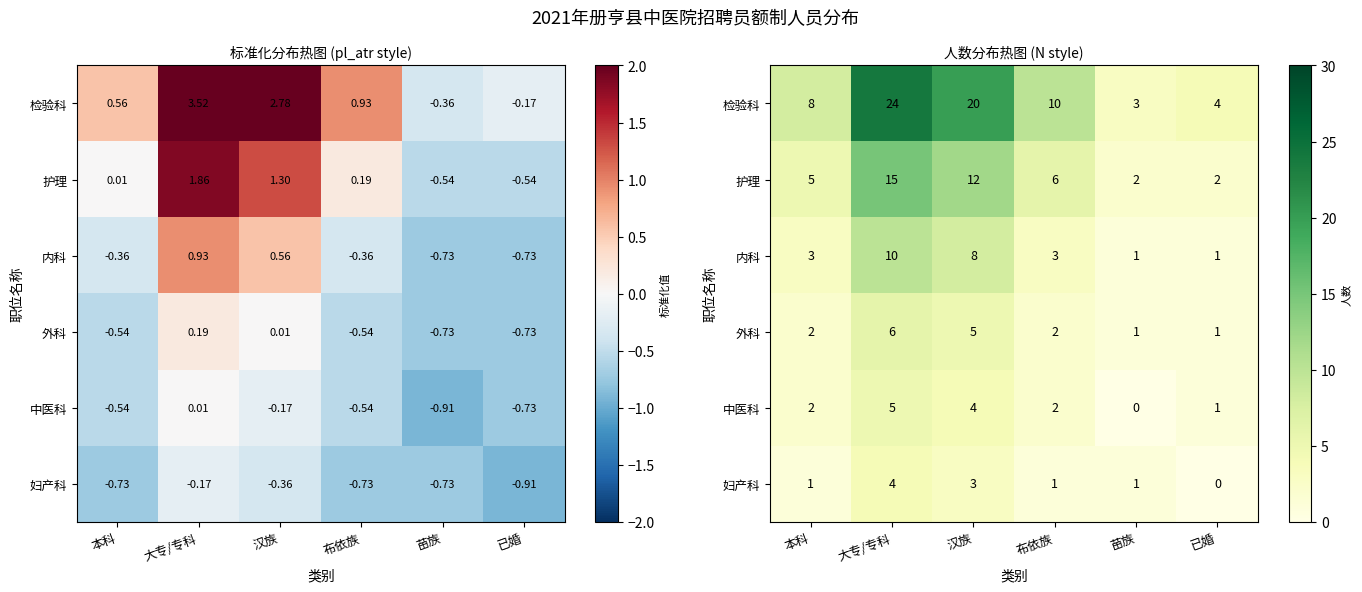

What is the total value across all series at 布依族?

24